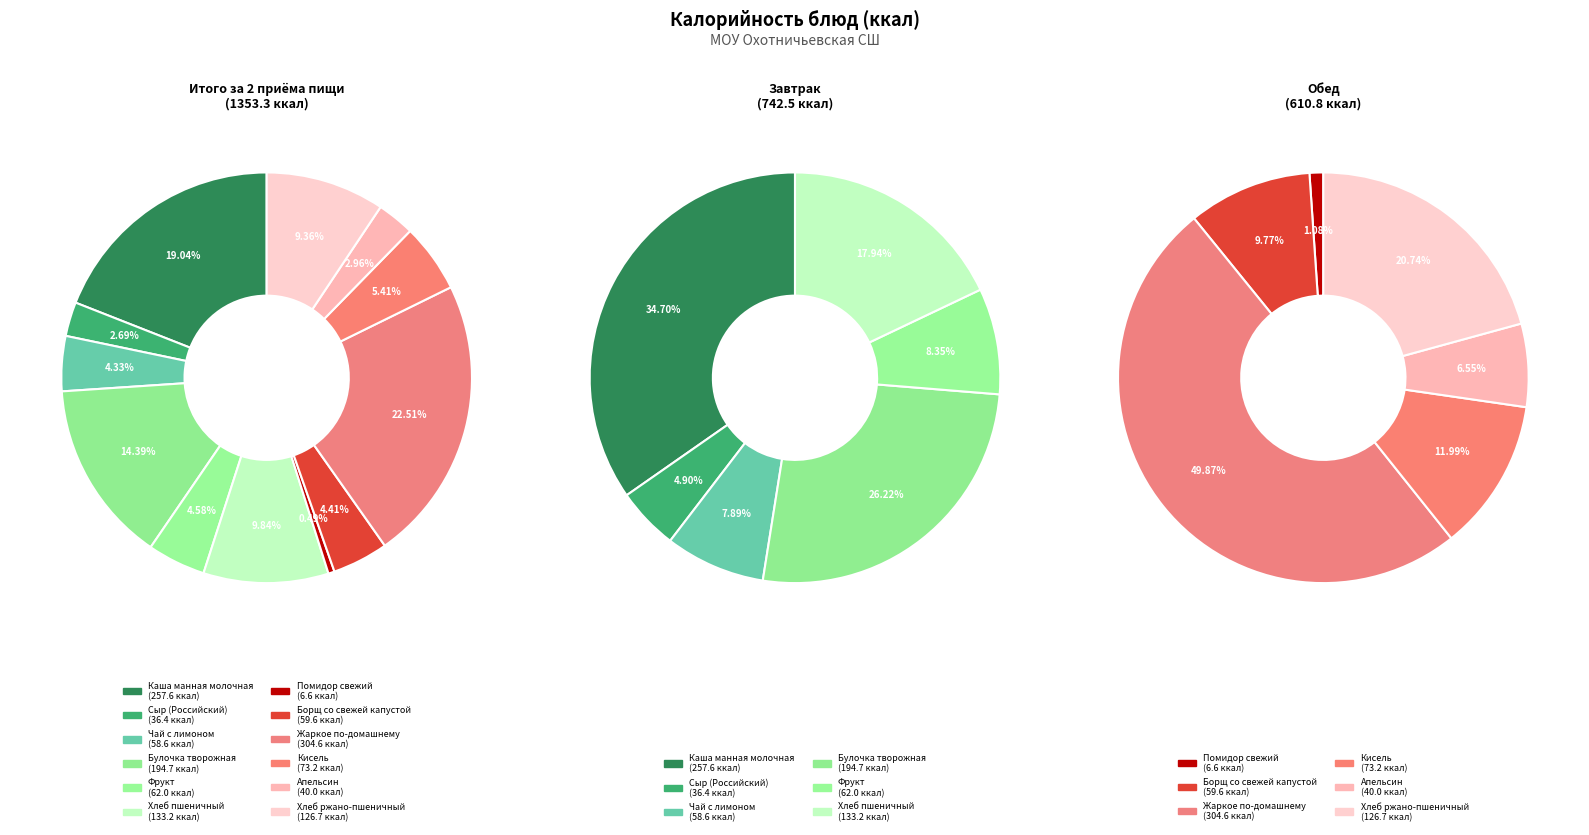

To the nearest percent, what percentage of the pie is Каша манная молочная?

19%